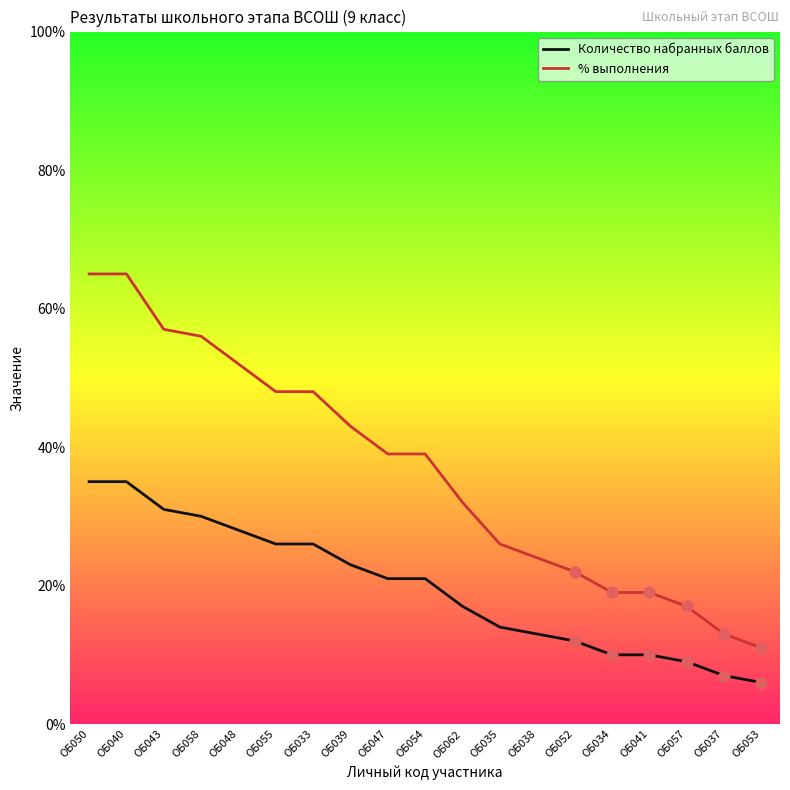

Which series changed the most between ОБ035 and ОБ037?

% выполнения